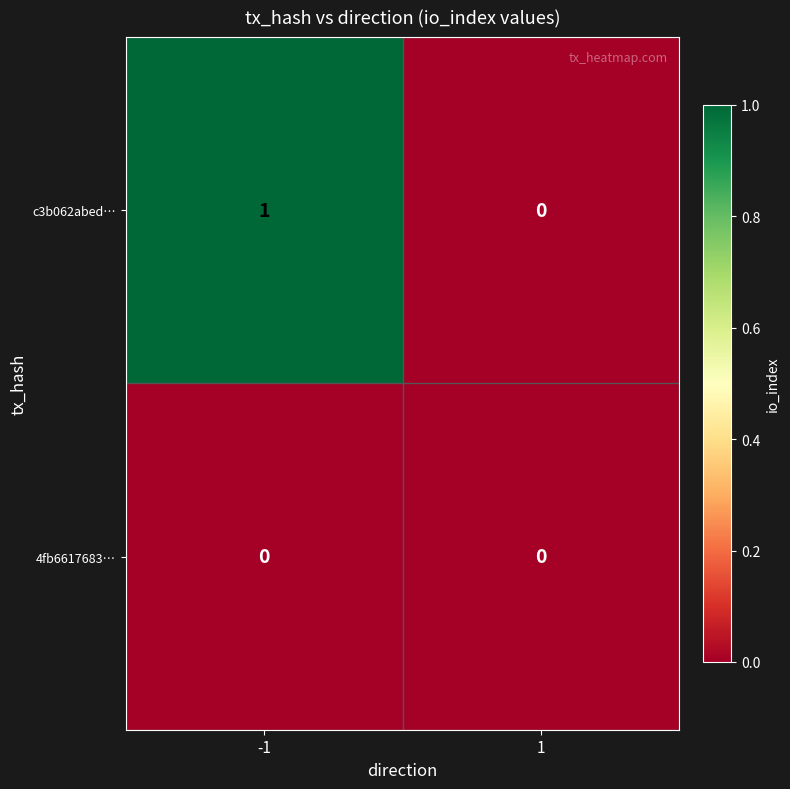

Reading left to right, transcribe all the data shown in this chart.

c3b062abed…: -1=1	1=0
4fb6617683…: -1=0	1=0